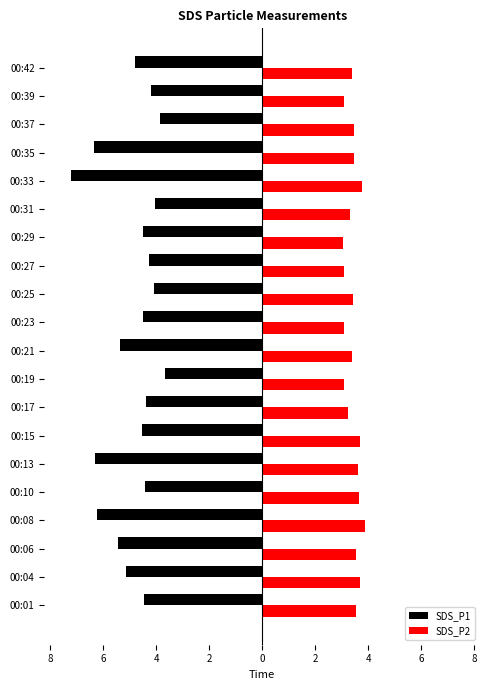

What are all the series names shown in the legend?

SDS_P1, SDS_P2